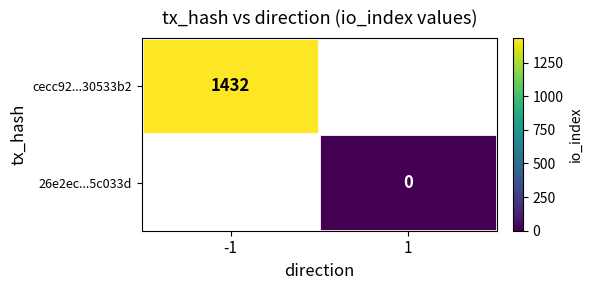

What is the greatest value displayed?

1432.0